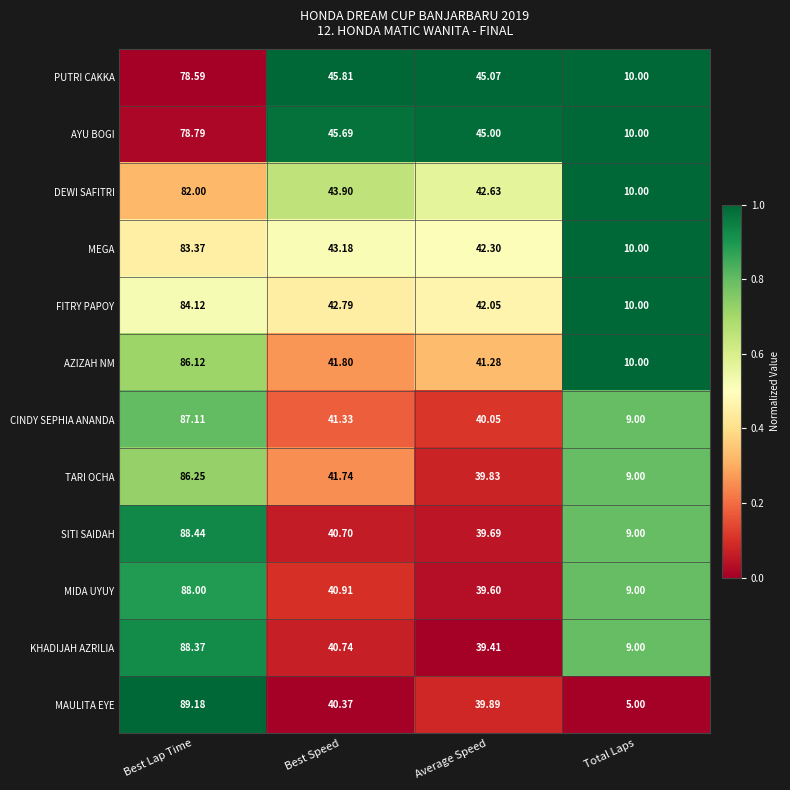

At which category does the chart reach its minimum across all series?

Total Laps